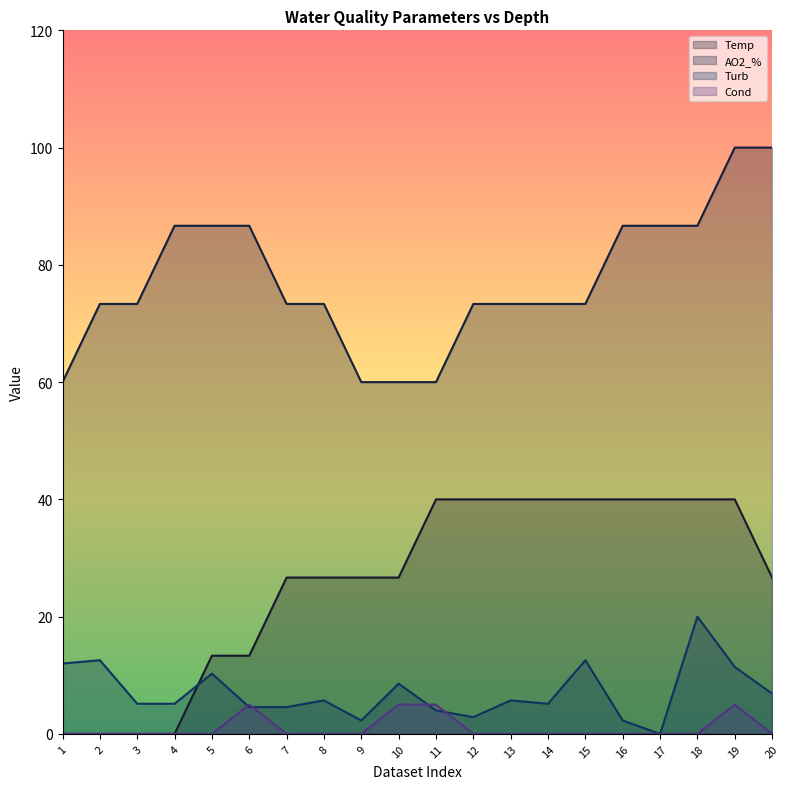

How many categories are shown in the chart?

20